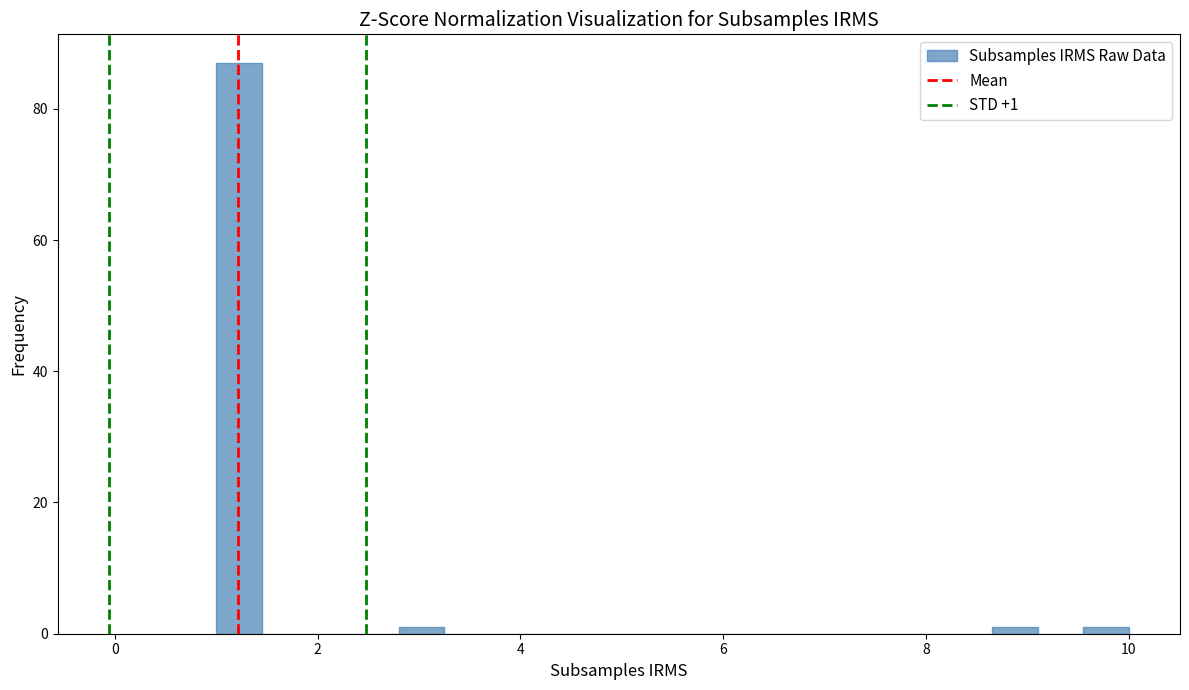

Read against the x-axis, roughly where is the centre of the tallest bar?

1.2